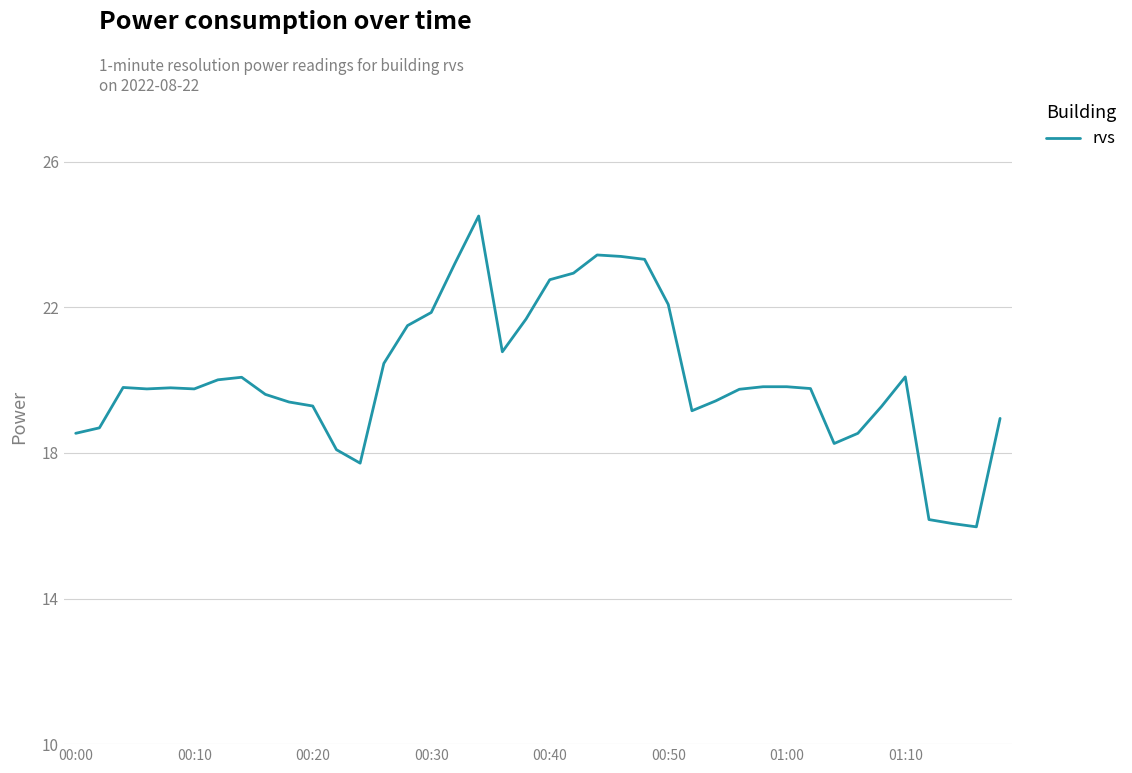

What is the average value?

20.1